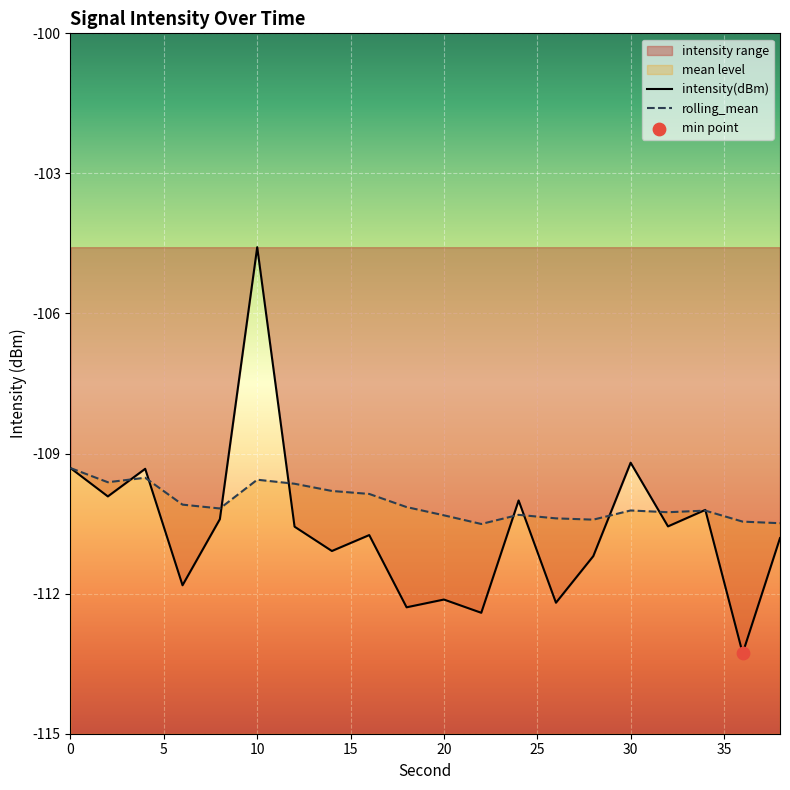

Which series contains the lowest Y value?

intensity(dBm)